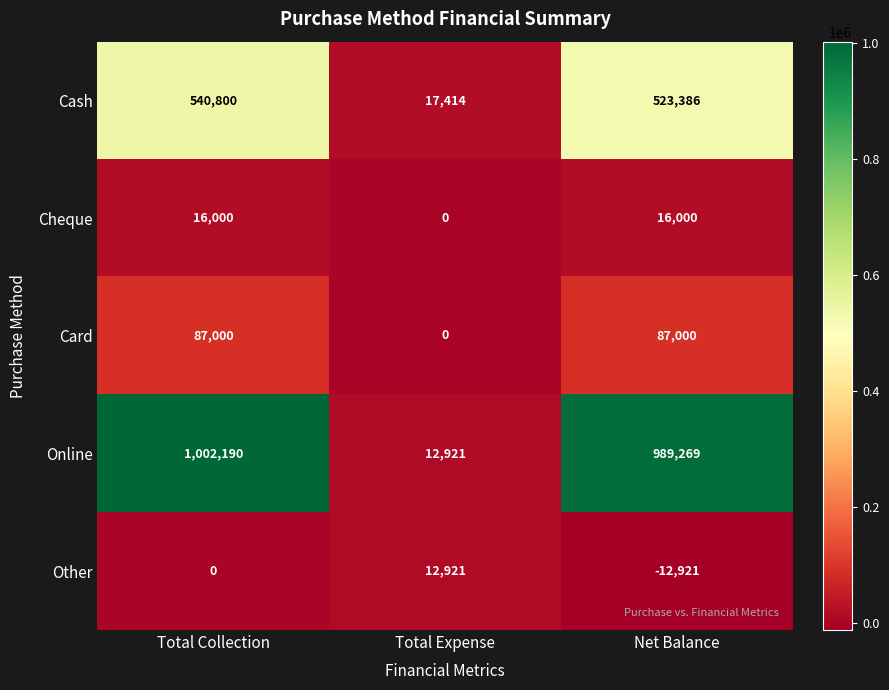

Rank the series by their maximum value, from lowest to highest.

Other, Cheque, Card, Cash, Online